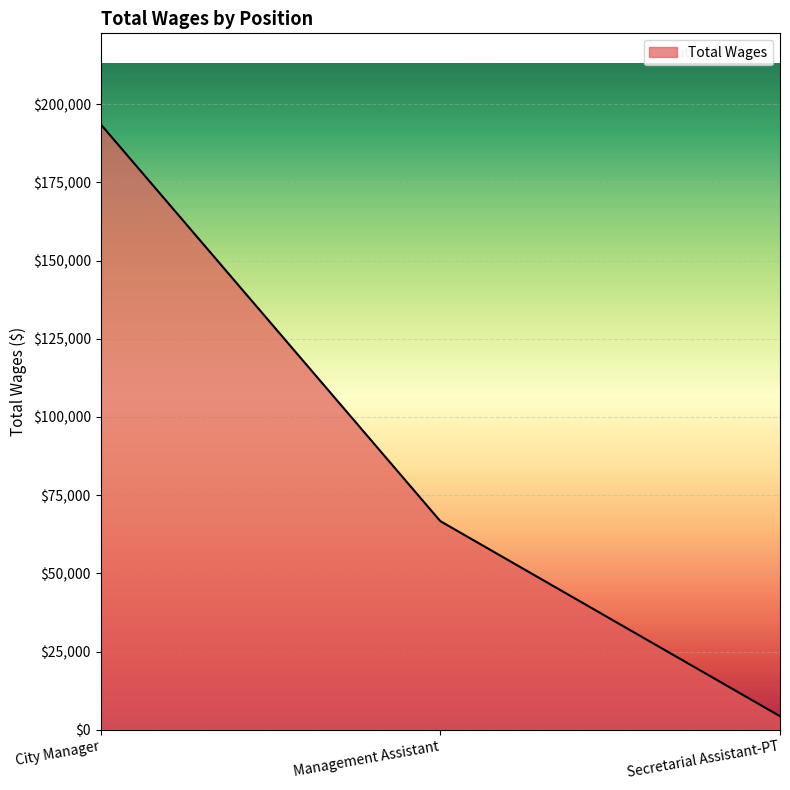

Reading right to left, transcribe all the data shown in this chart.

Secretarial Assistant-PT=4342	Management Assistant=66707	City Manager=193617